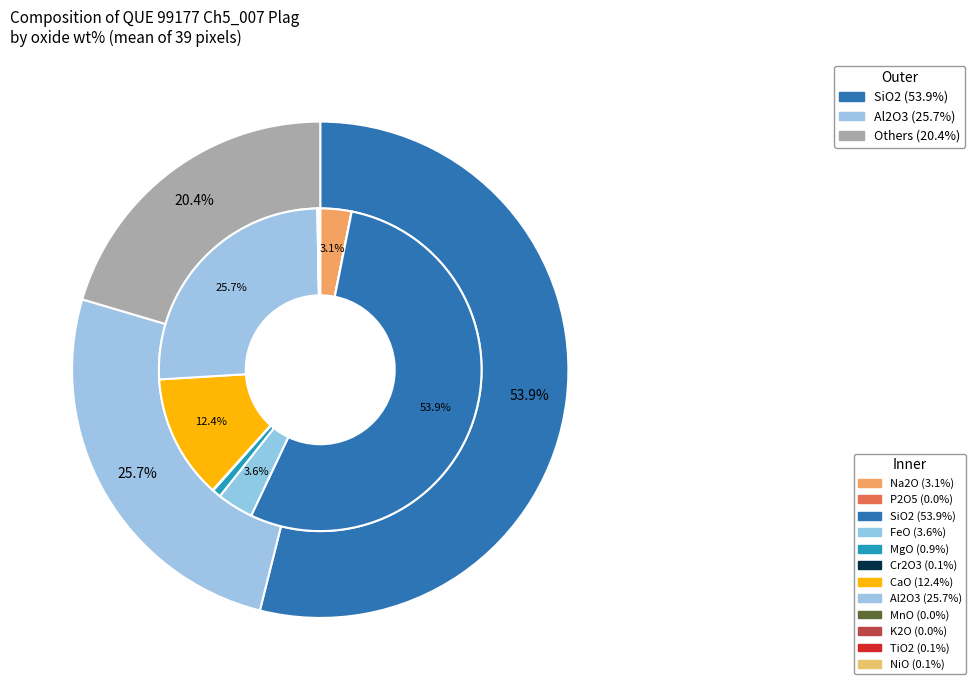

To the nearest percent, what percentage of the pie is CaO?

12%